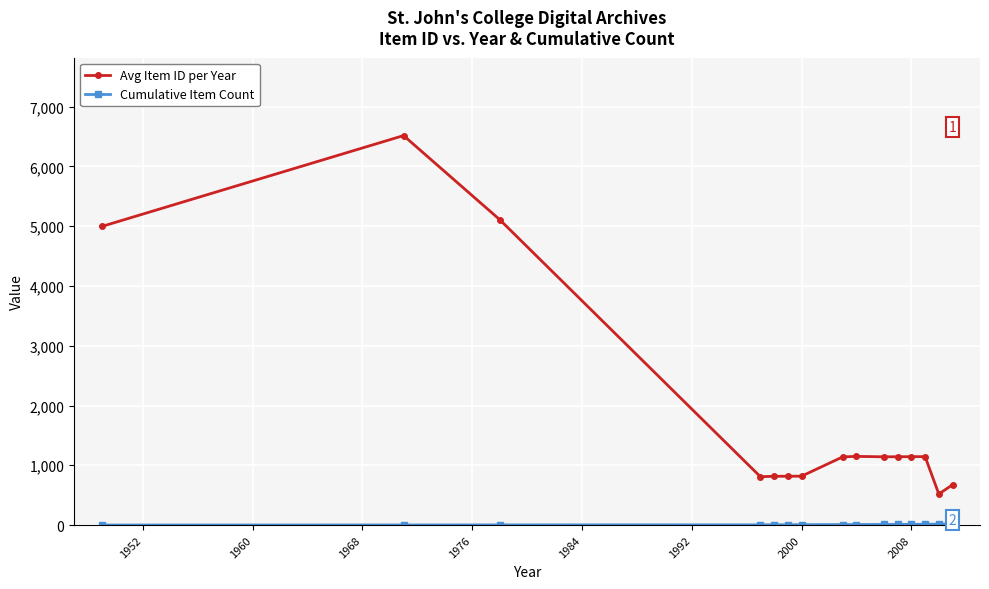

What is the difference between the maximum and minimum values in the Avg Item ID per Year series?

5997.0